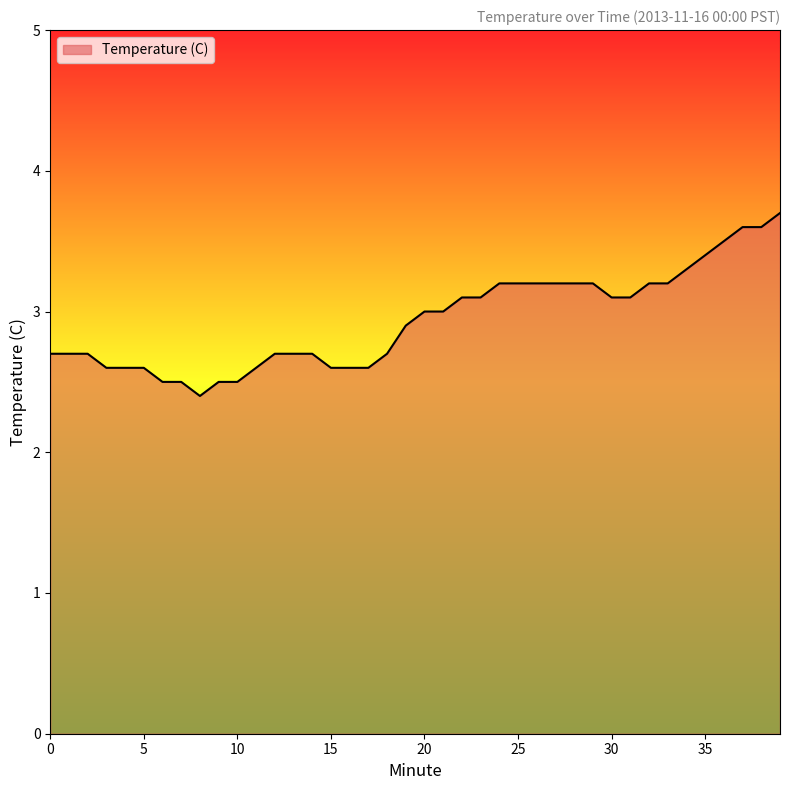

What is the greatest value displayed?

3.7